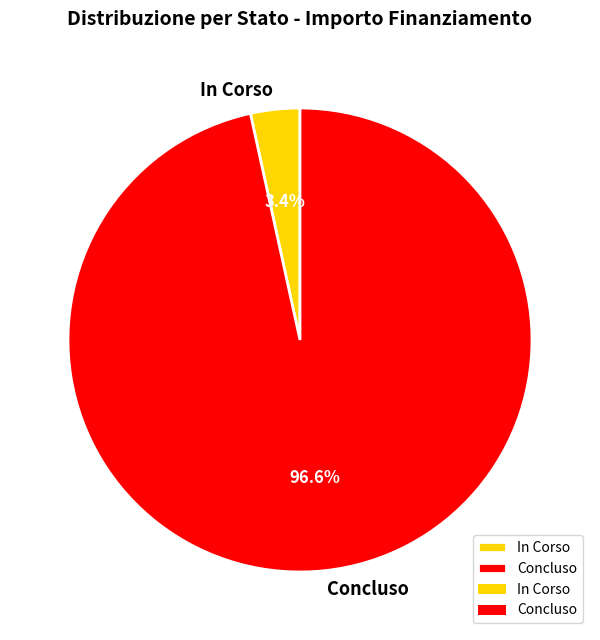

Between Concluso and In Corso, which is larger?

Concluso